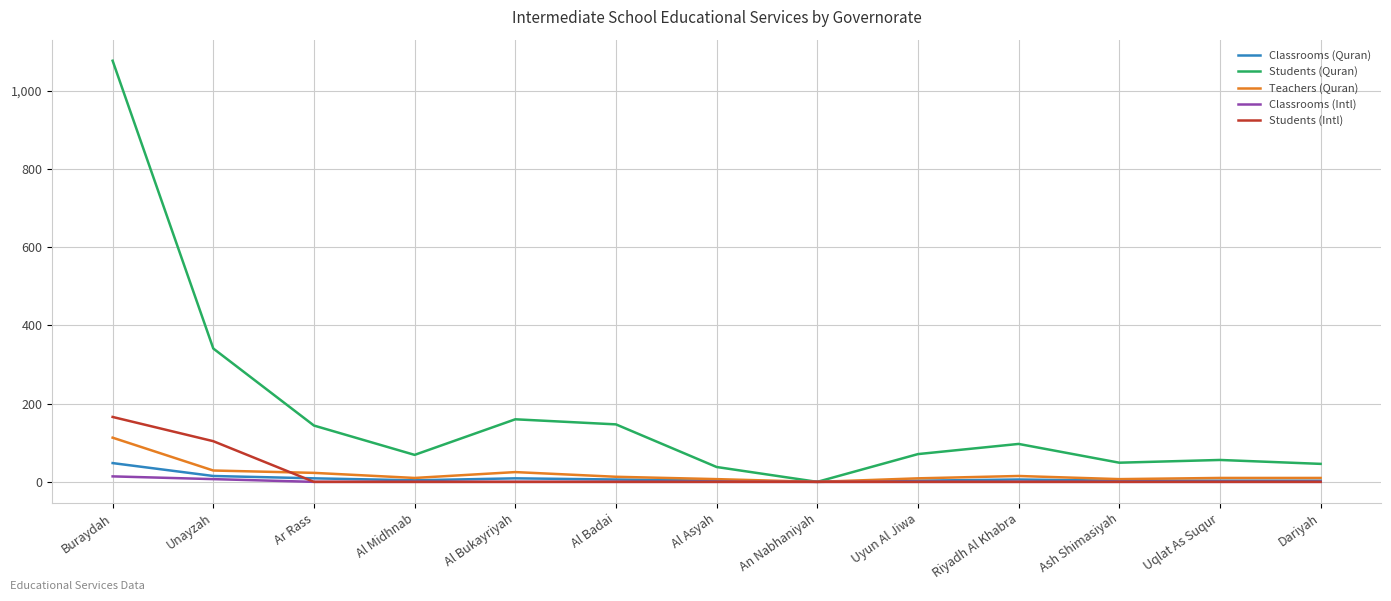

The value of Students (Intl) at Riyadh Al Khabra is -56. True or false?

False